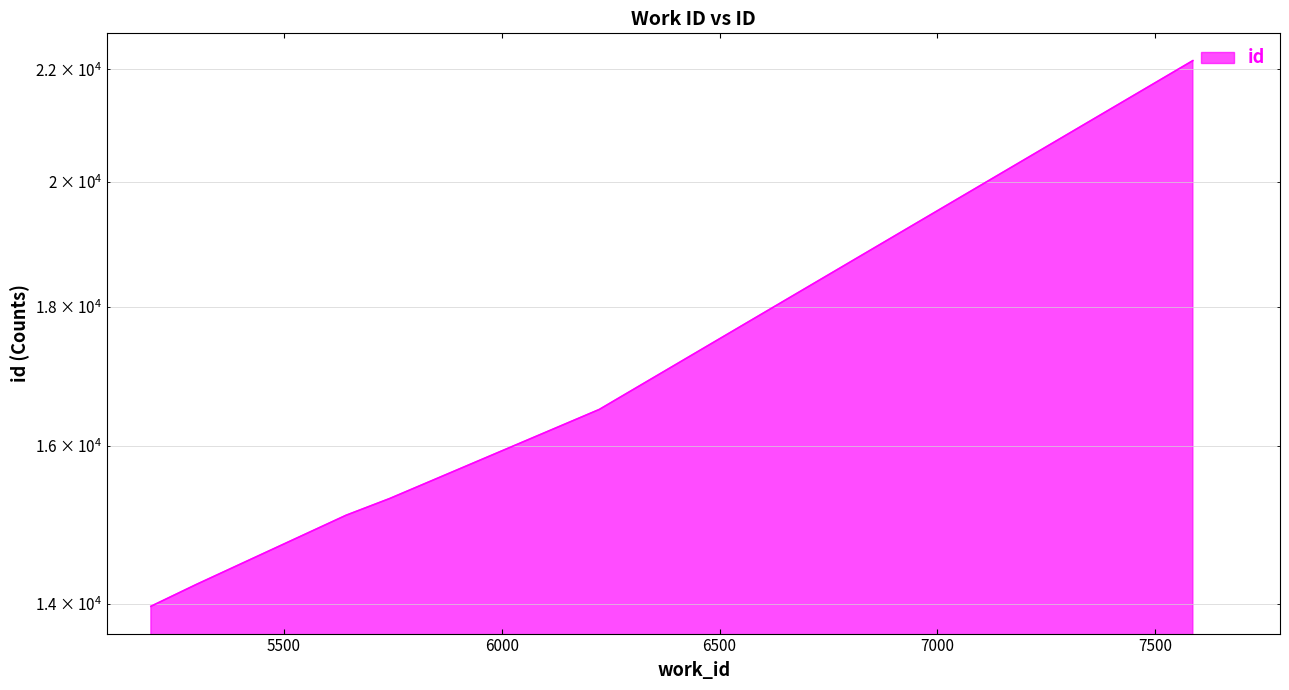

What is the value of the 2nd point from the left?

14227